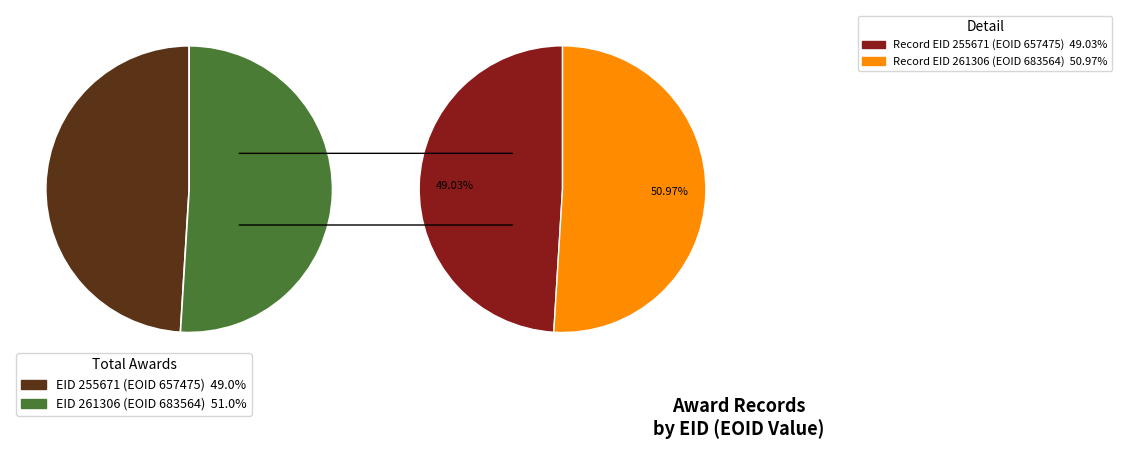

Count the number of slices in the pie.

2